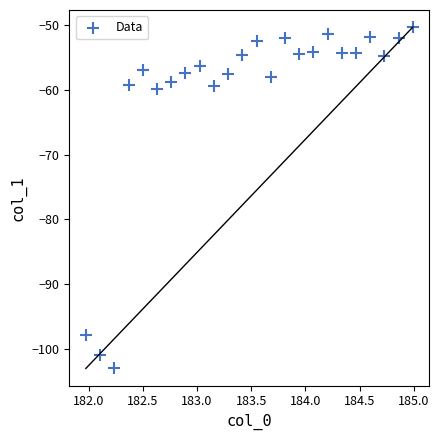

What is the range of X values (max minus min)?

3.0